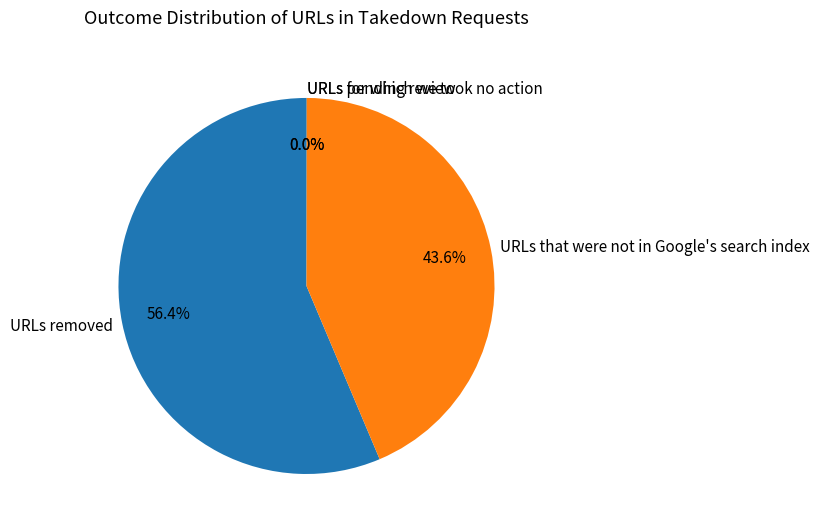

How much of the chart is everything except URLs that were not in Google's search index?

56.4%